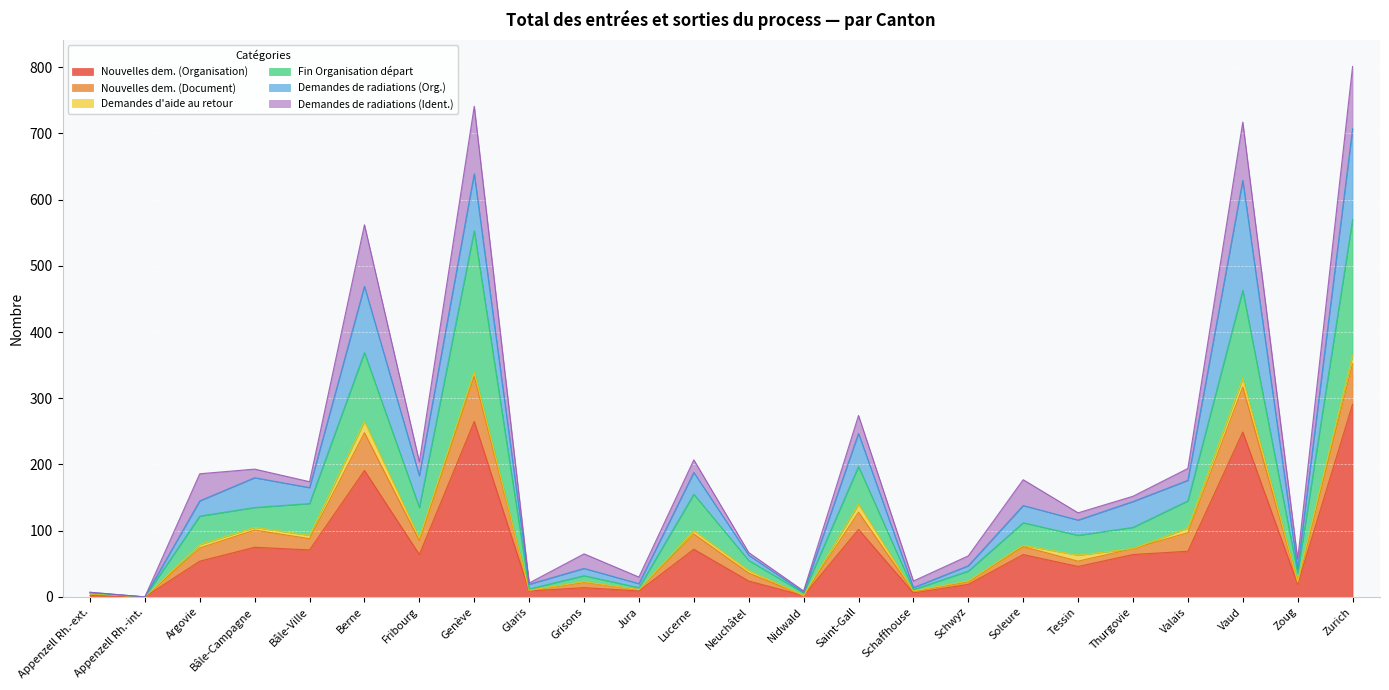

How many lines are shown in the chart?

6